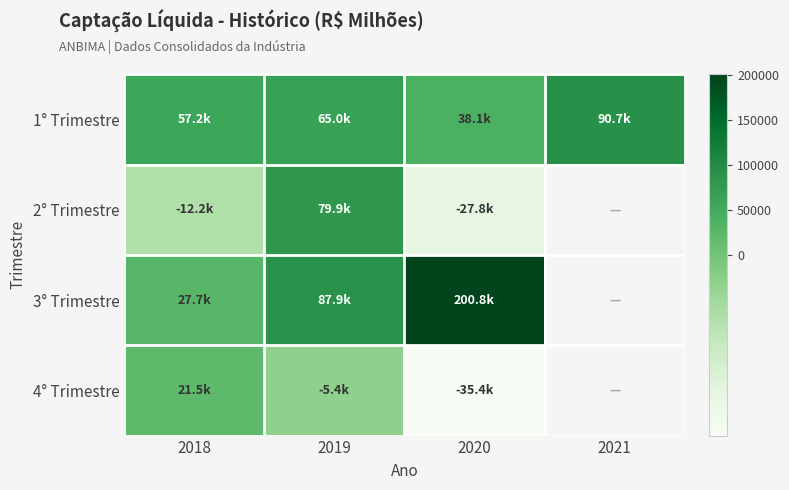

The 1° Trimestre series shows 90672.5 at 2021. True or false?

True